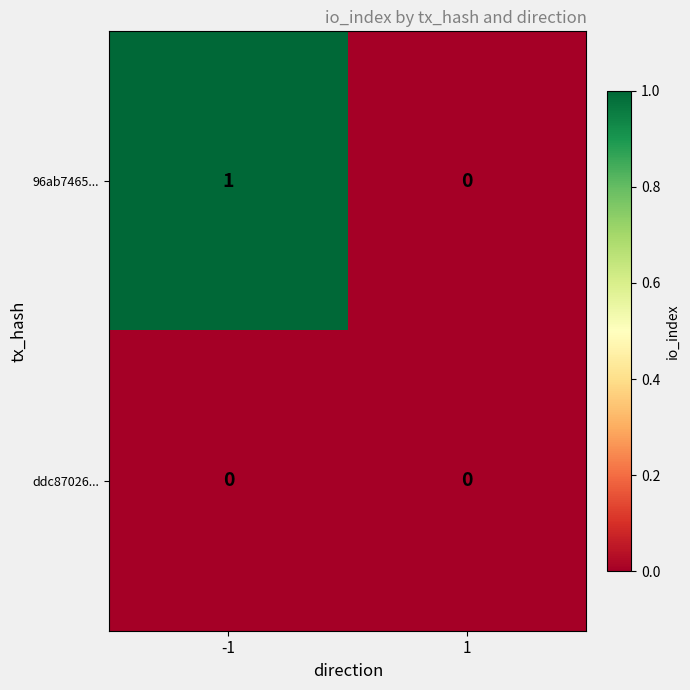

What is the total value across all series at -1?

1